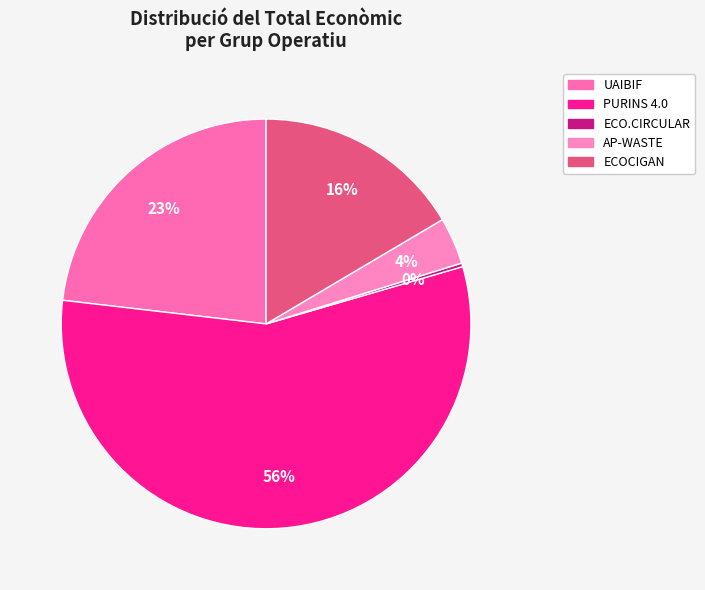

To the nearest percent, what percentage of the pie is UAIBIF?

23%